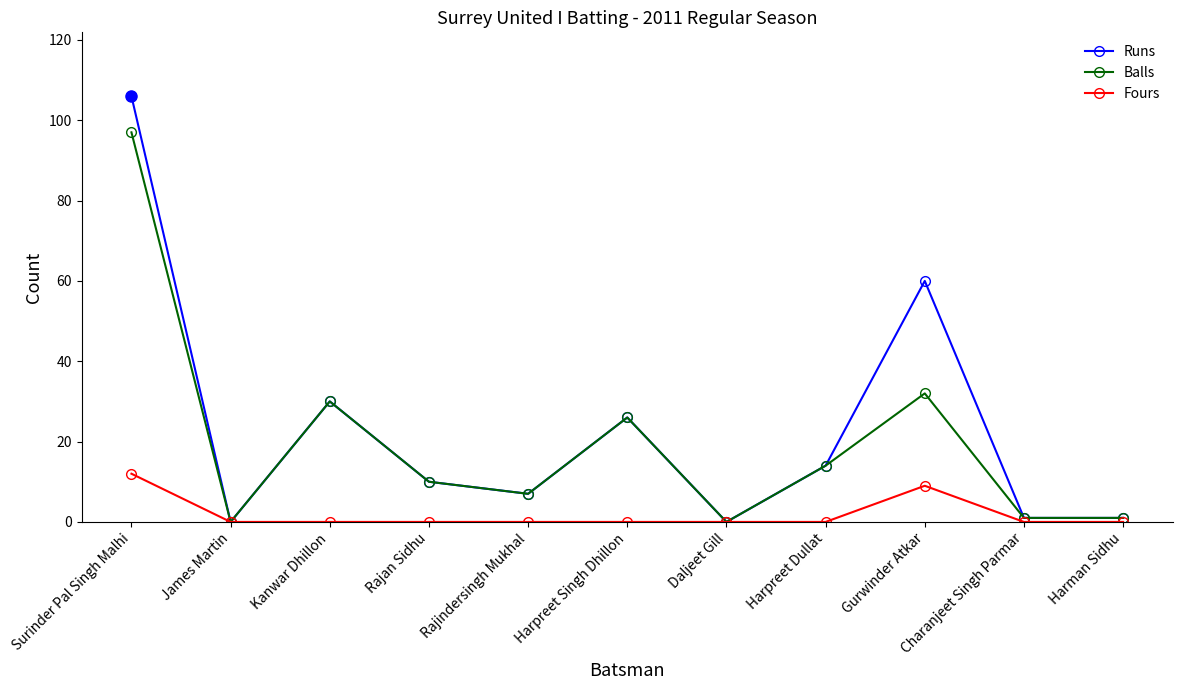

The value of Balls at James Martin is 50. True or false?

False